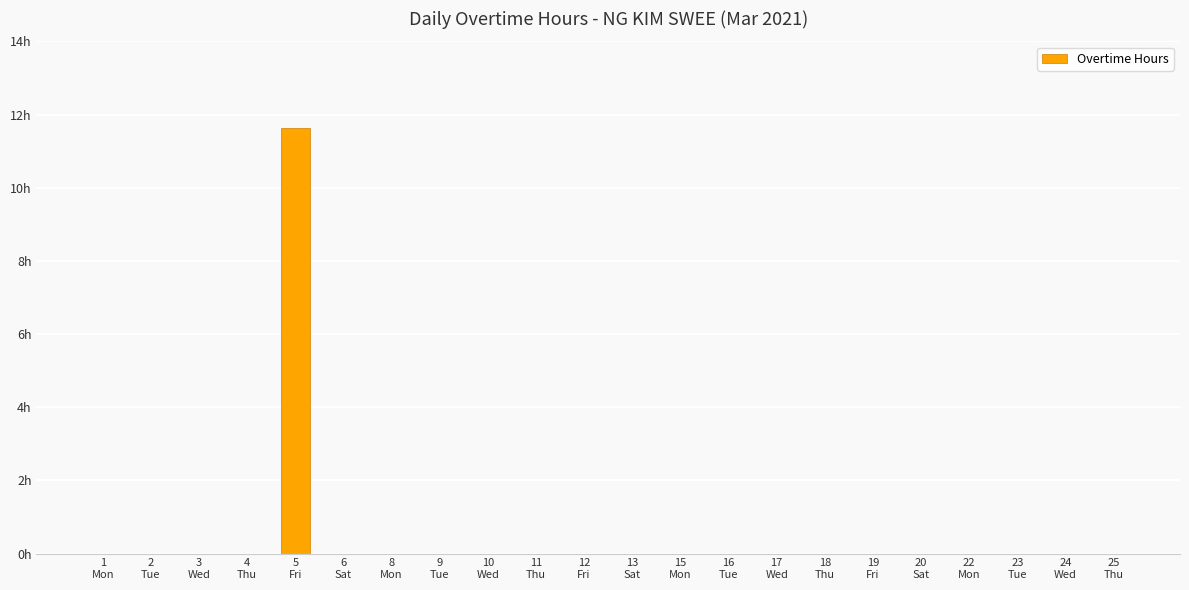

The chart shows a value of 7.2 at 23
Tue. True or false?

False